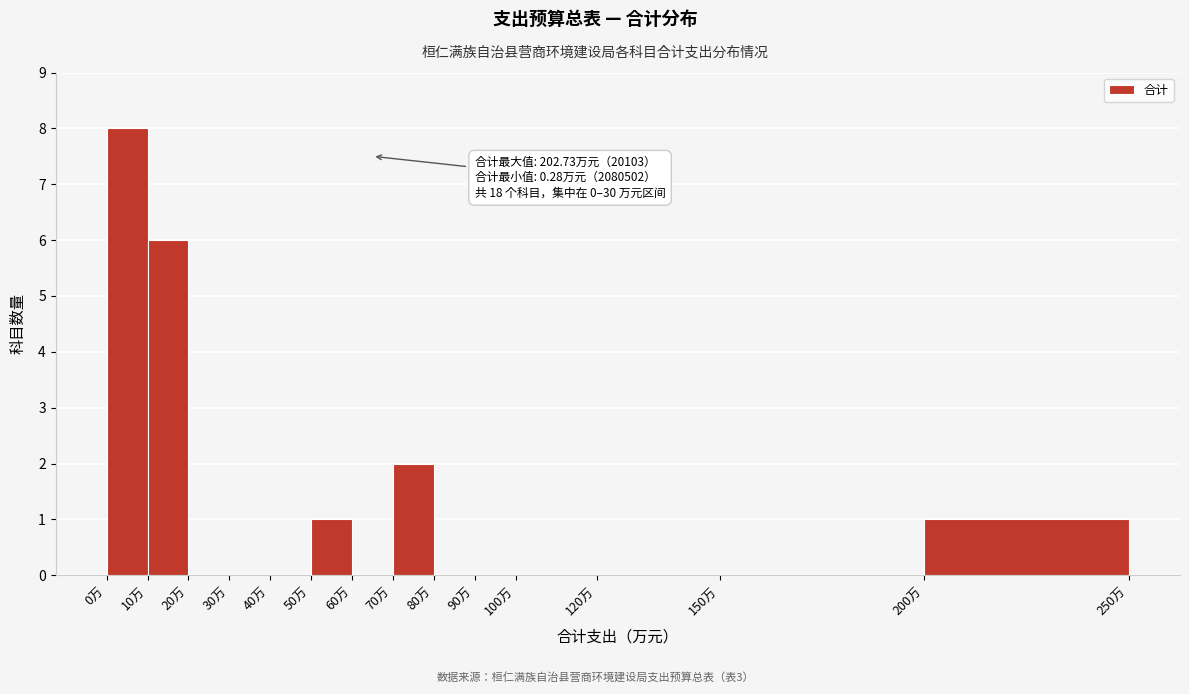

Which range on the x-axis has the tallest bar?

0 to 10